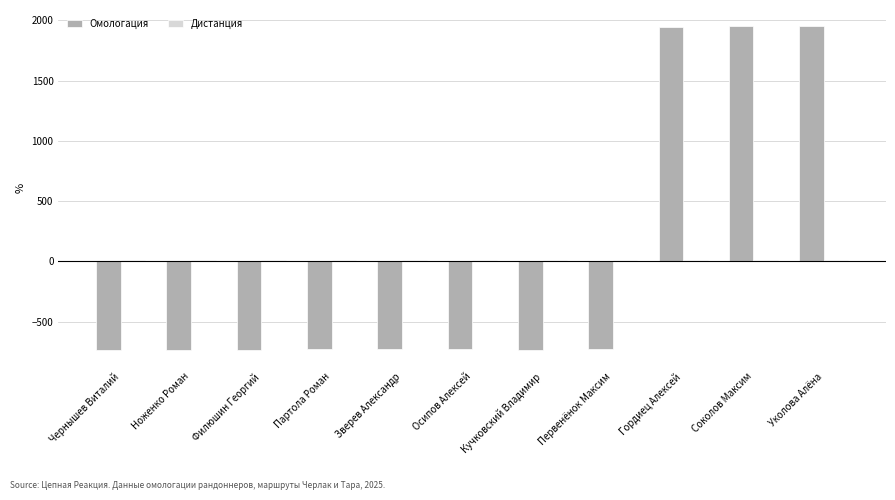

What is the maximum value for Омологация?

1952.3